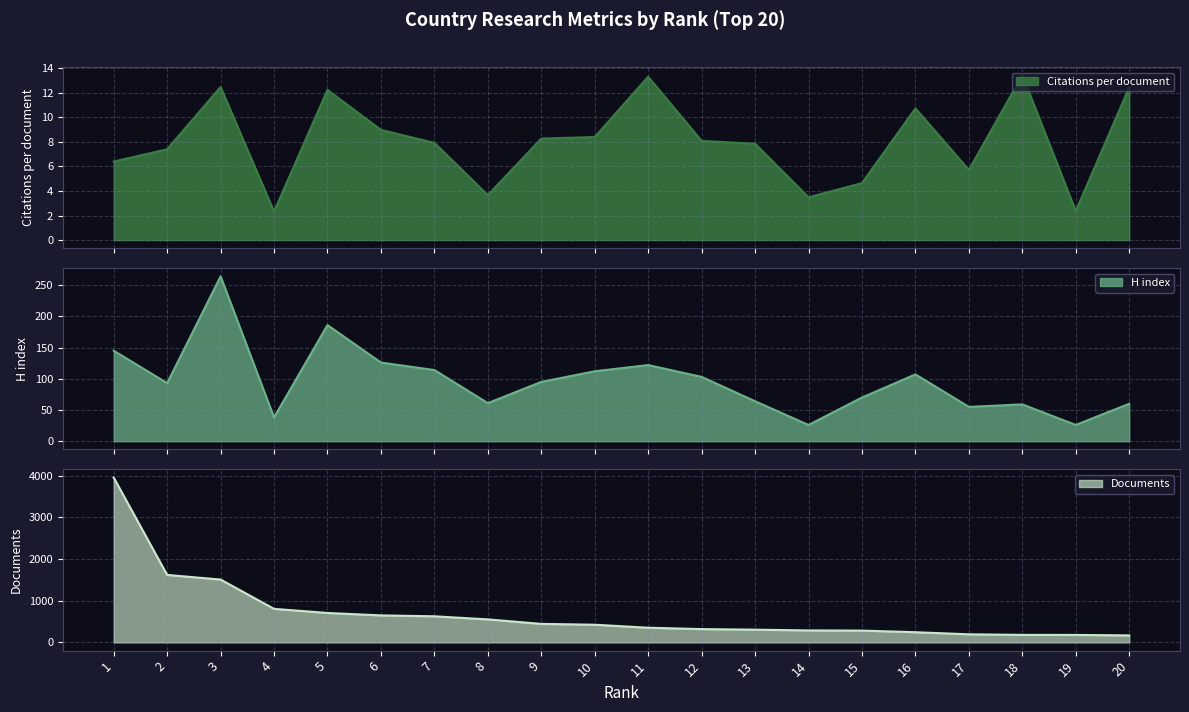

How many interior local valleys does the Citations per document series have?

5